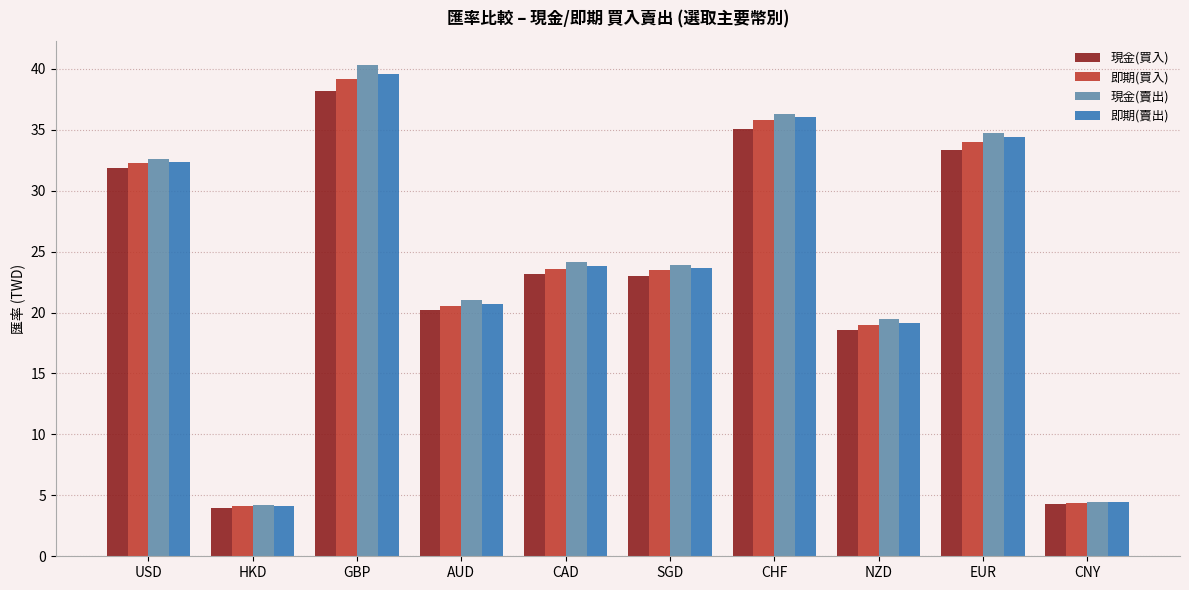

The 現金(賣出) series shows 56.8 at CHF. True or false?

False